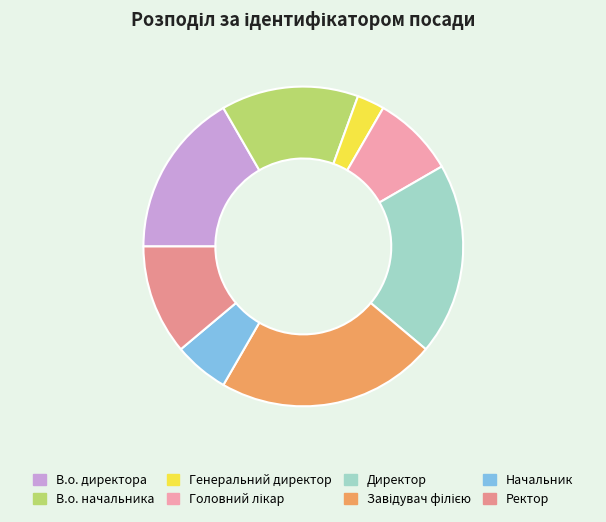

How many segments does this pie chart have?

8